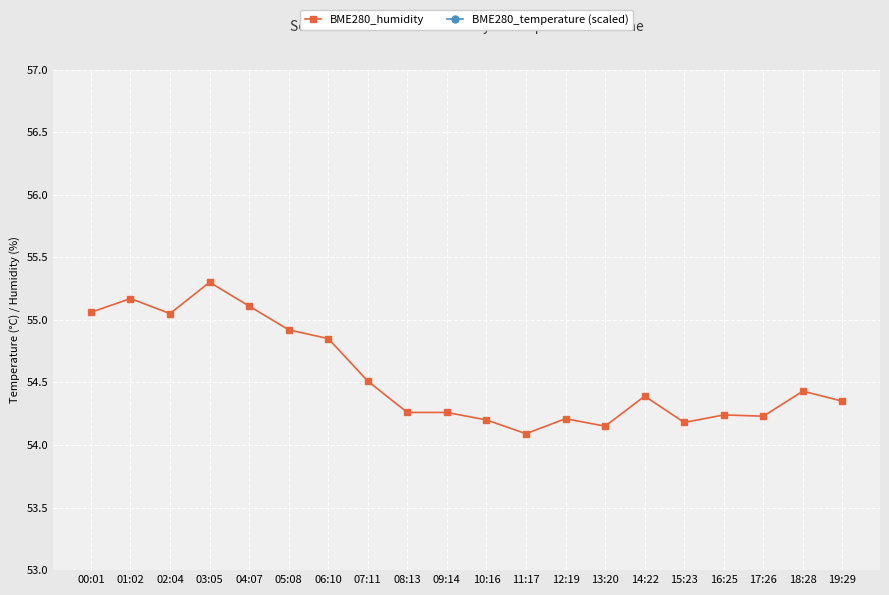

Which series has the largest total across all categories?

BME280_humidity